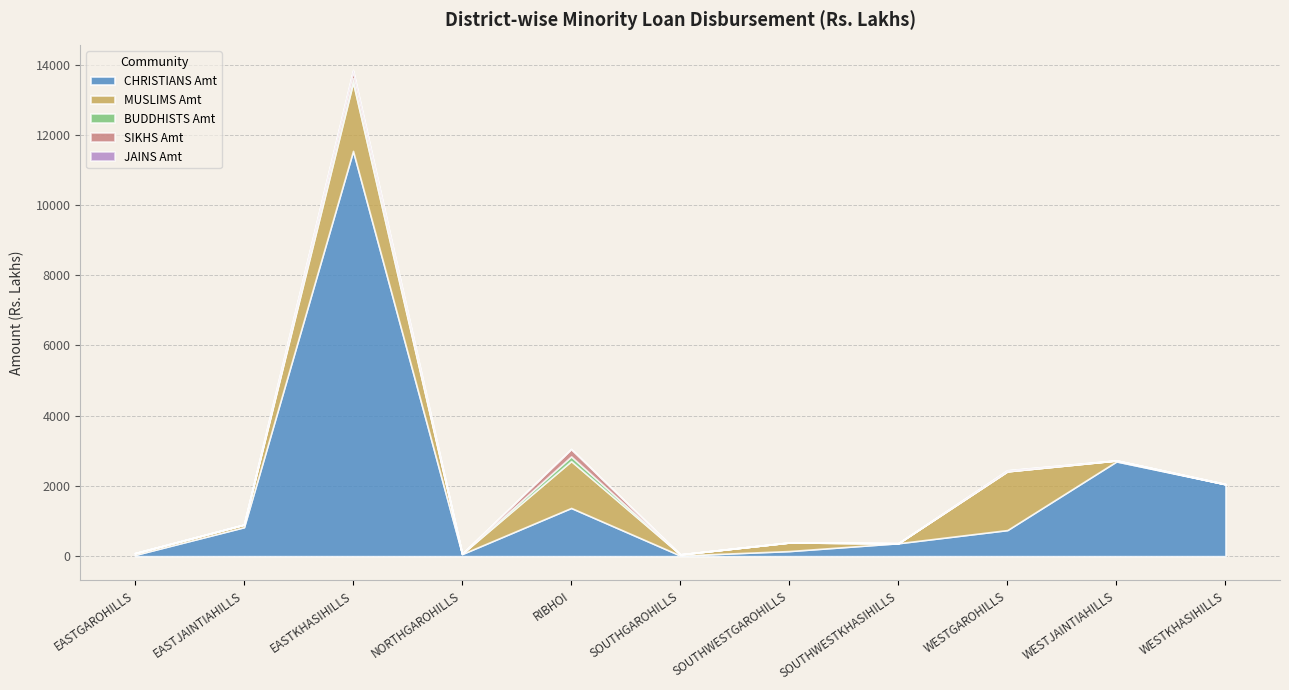

What is the sum of all JAINS Amt values?

45.6